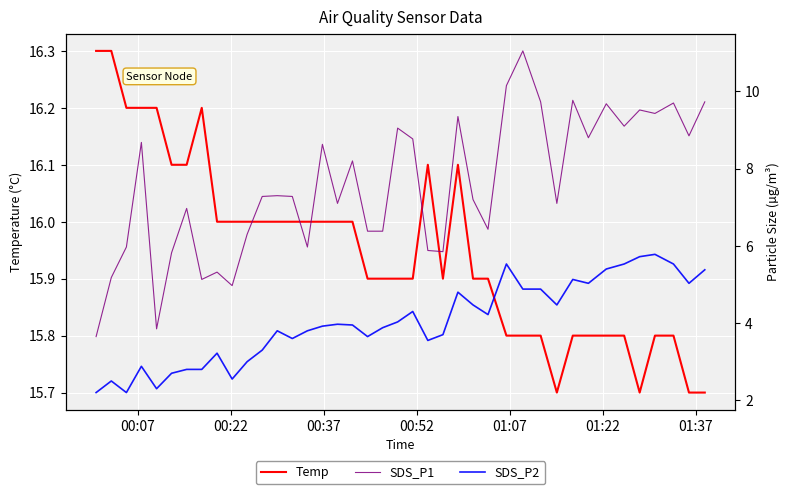

What is the maximum value for Temp?

16.3